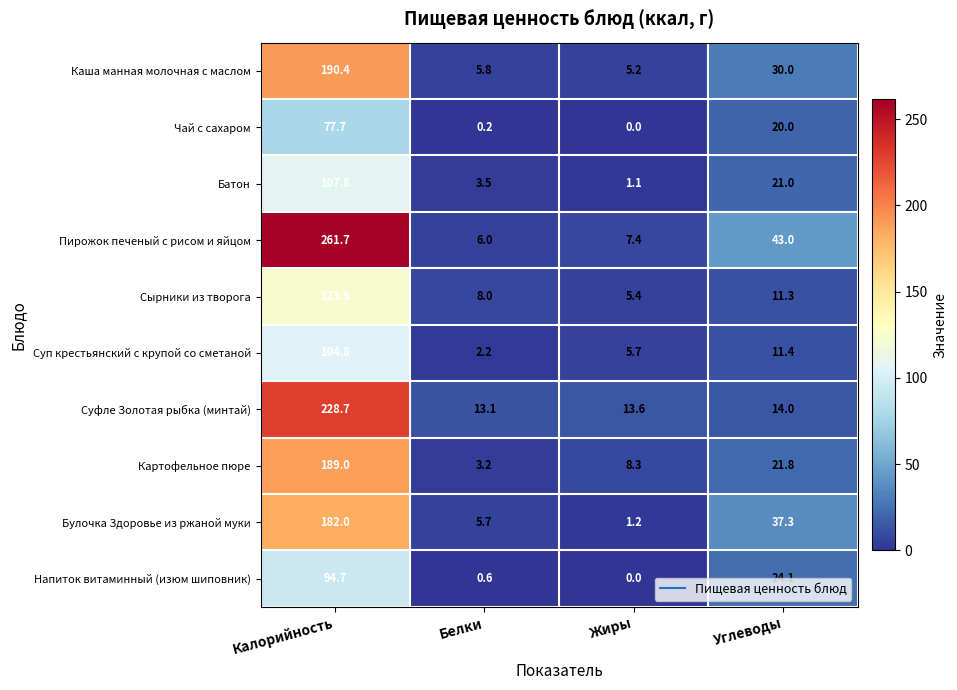

What is the sum of the Каша манная молочная с маслом values at Углеводы and Жиры?

35.2